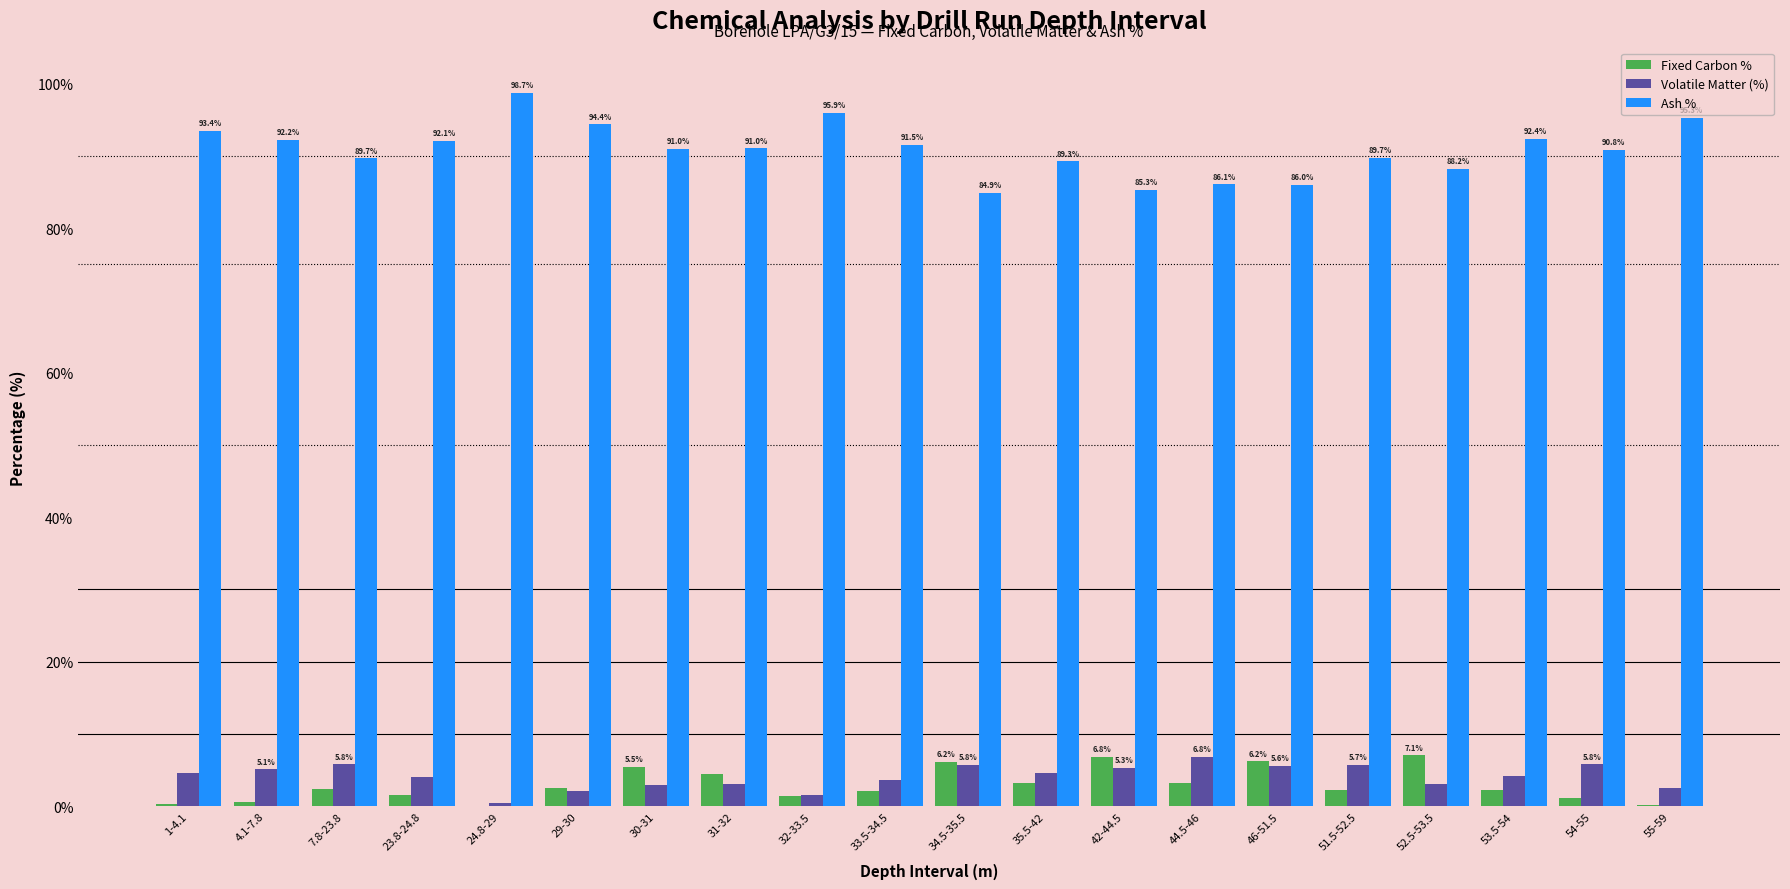

At which category is the sum across all series the highest?

30-31